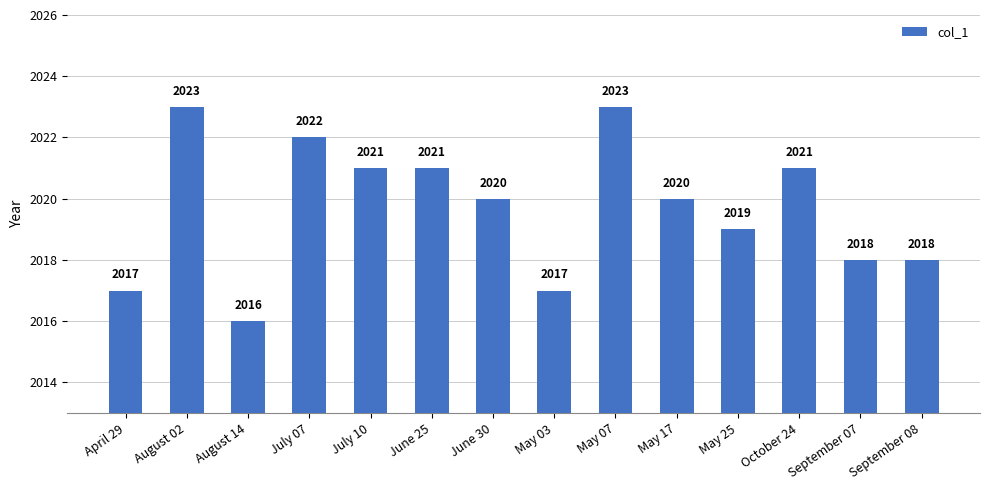

What is the difference between the maximum and second lowest values?

6